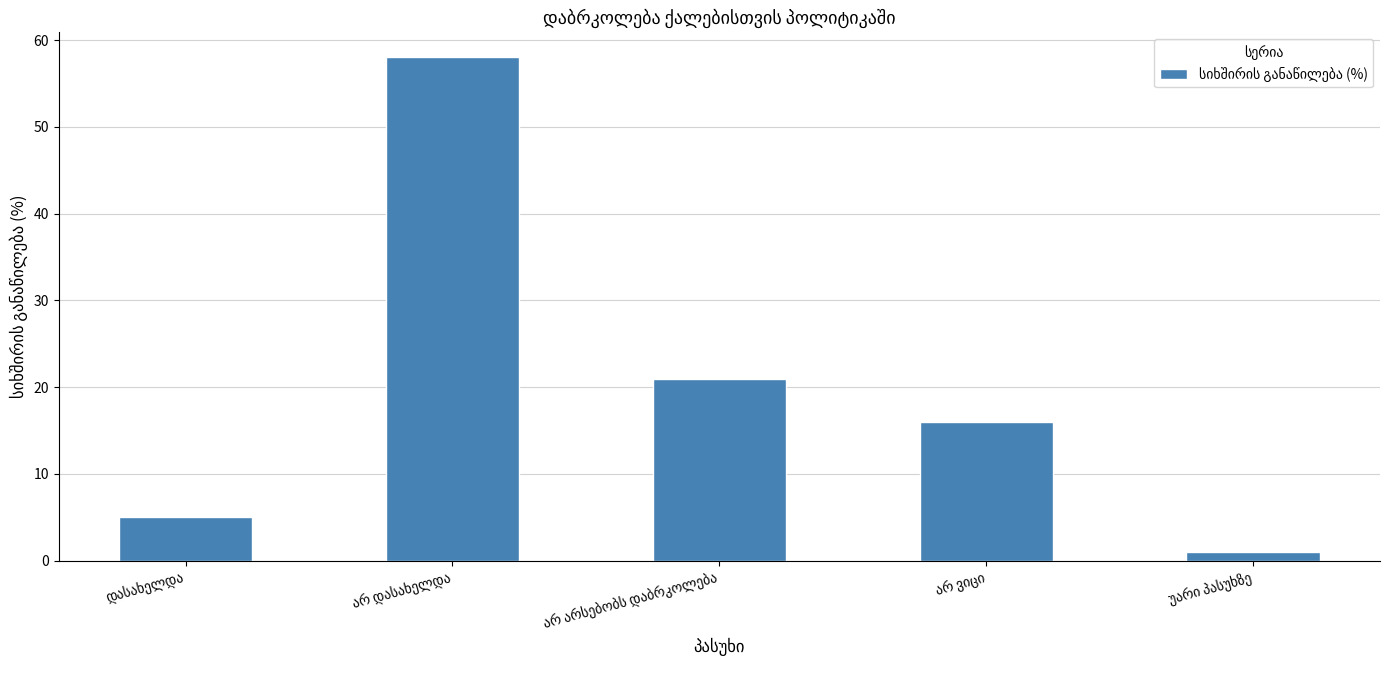

What is the value of the 2nd bar from the left?

58